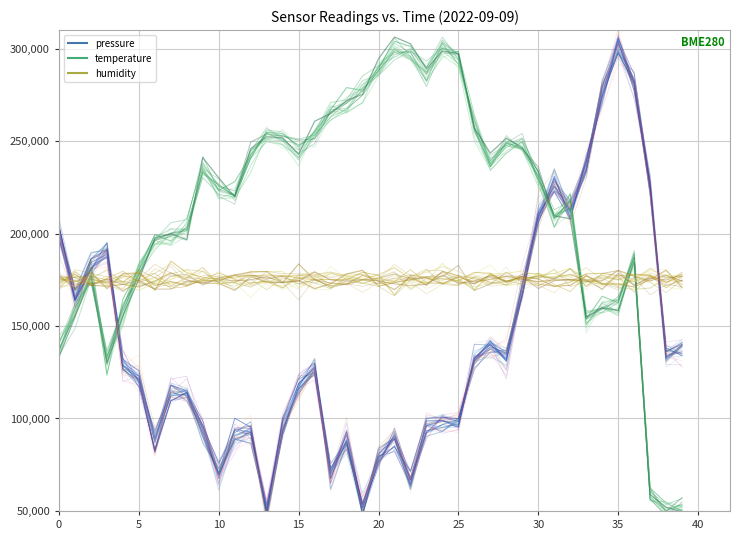

Is it true that temperature equals 185858.7 at 36?

True